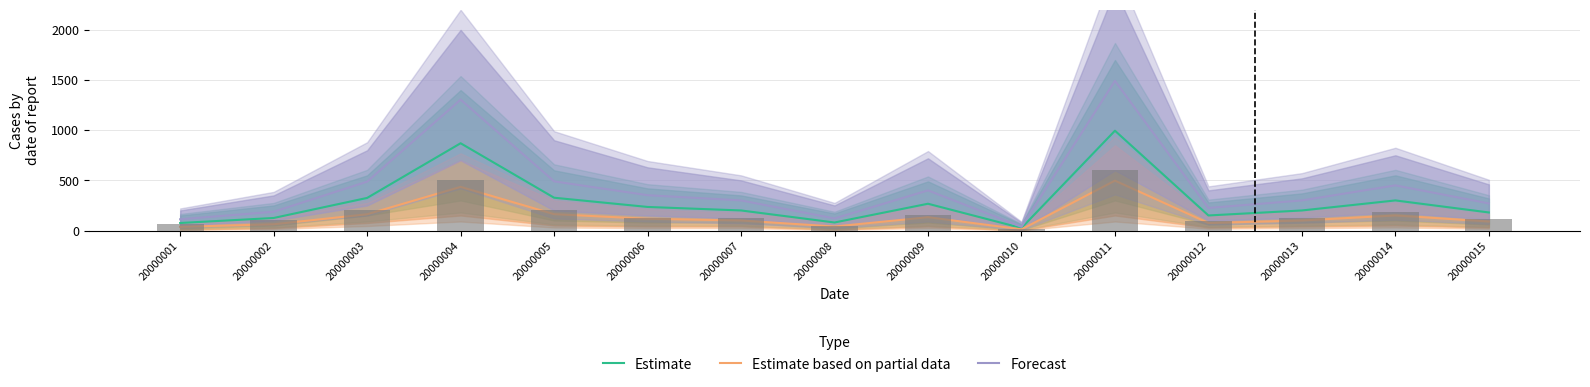

What is the difference between the highest and lowest values at 20000012?

150